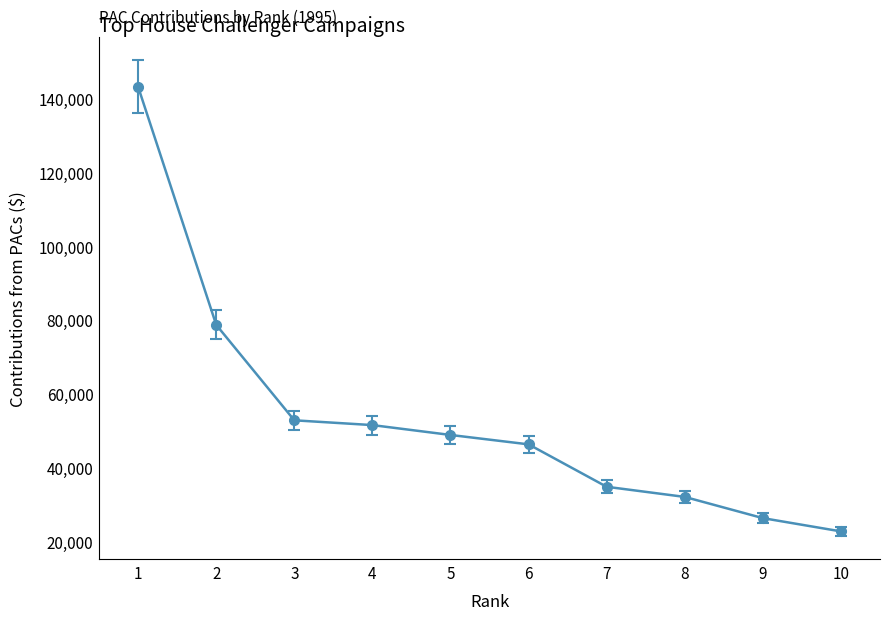

What is the difference between the maximum and second lowest values?

116928